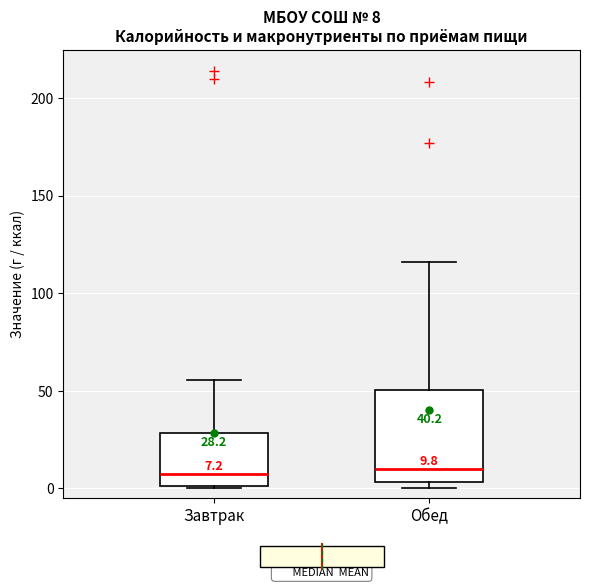

Comparing the boxes themselves (not the whiskers), which one is the tallest?

Обед